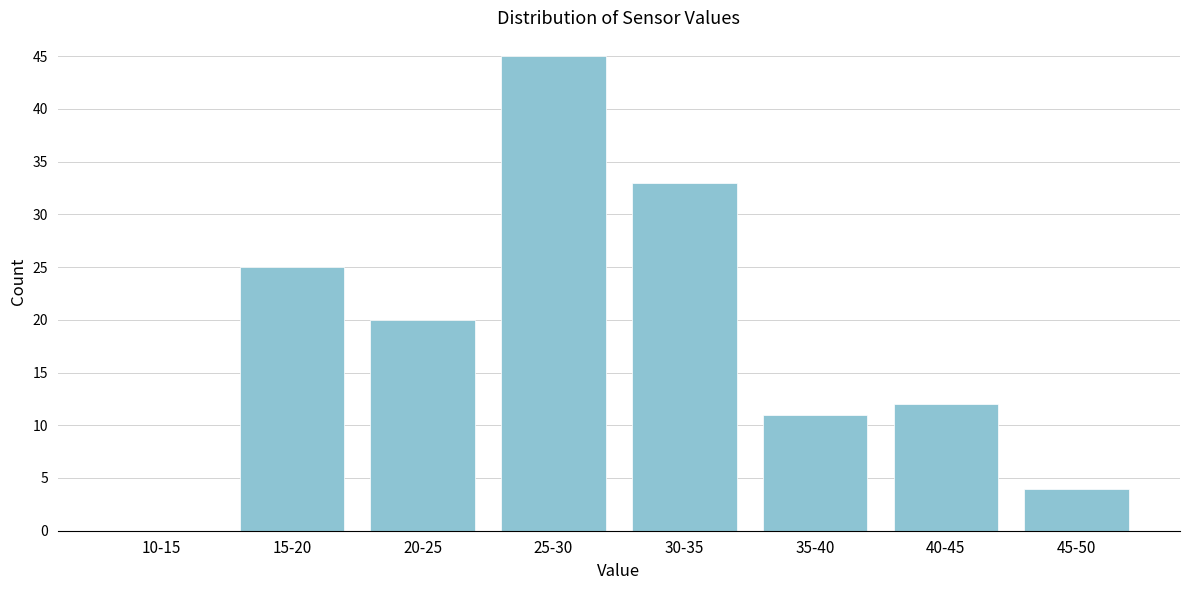

Reading right to left, extract all data points from this chart.

45-50=4	40-45=12	35-40=11	30-35=33	25-30=45	20-25=20	15-20=25	10-15=0